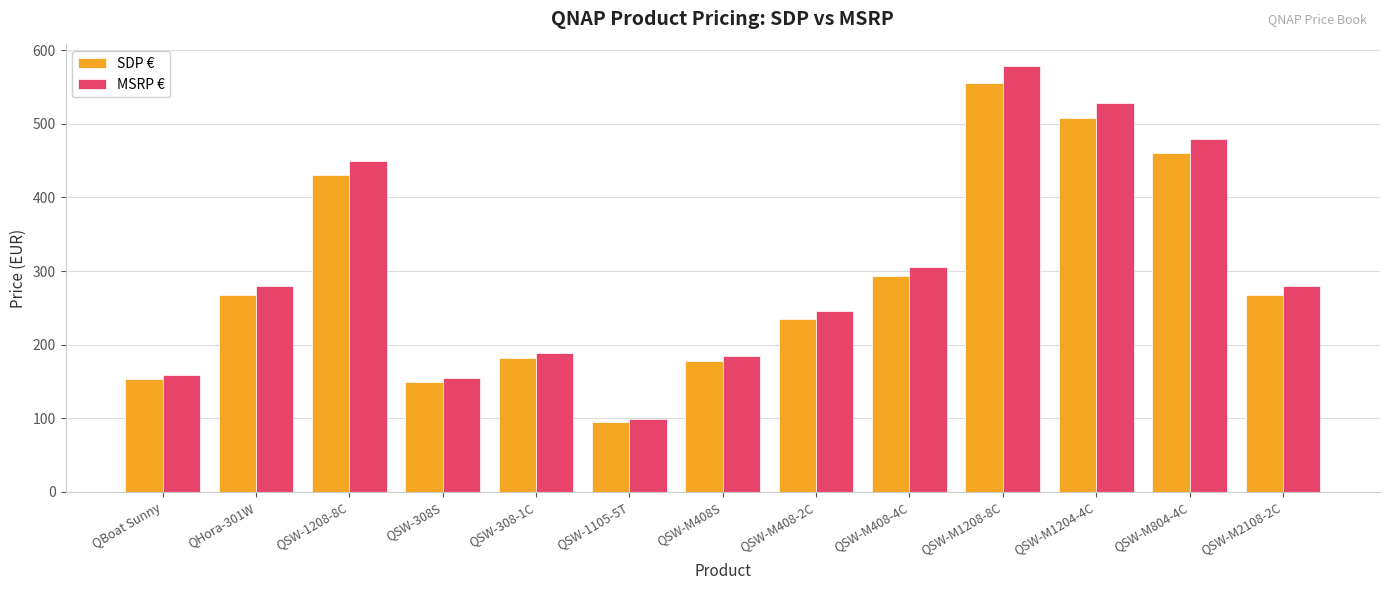

Rank the series at QSW-M1204-4C from lowest to highest value.

SDP €, MSRP €